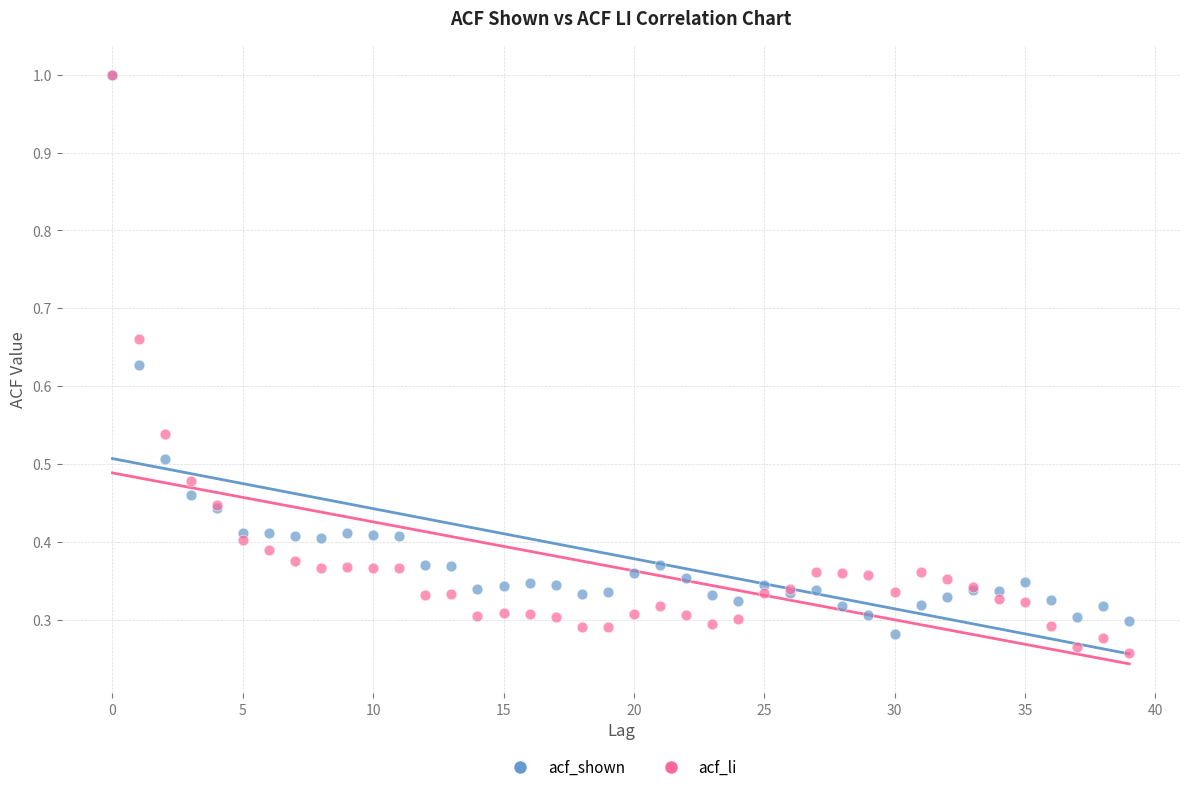

Which series has the largest Y range (max minus min)?

acf_li